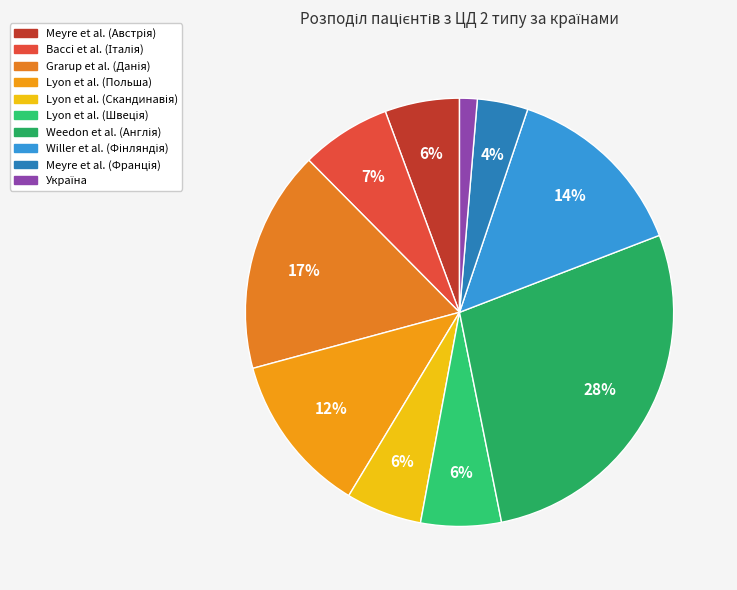

Is it true that Lyon et al. (Скандинавія) is 17% of the pie?

False